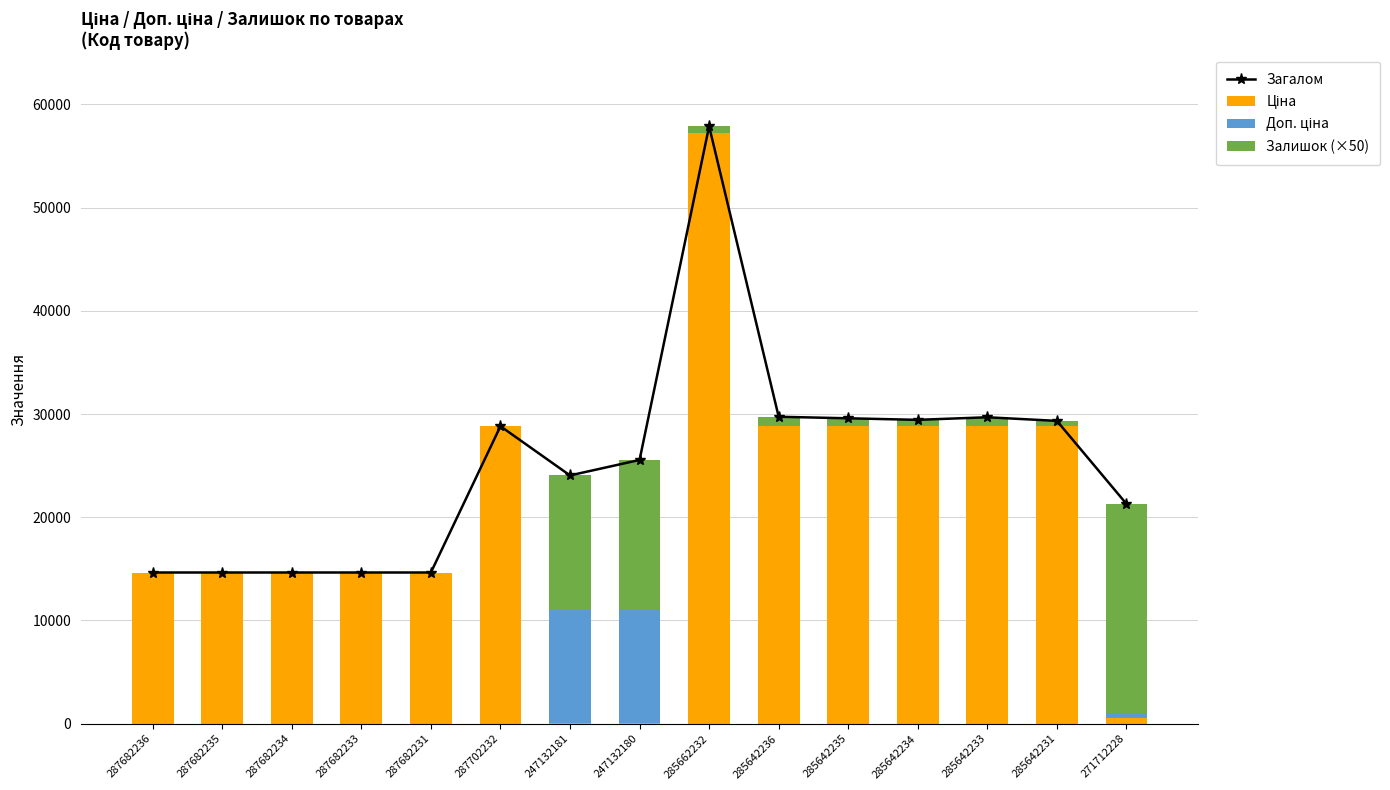

Which series has the largest range (max minus min)?

Ціна